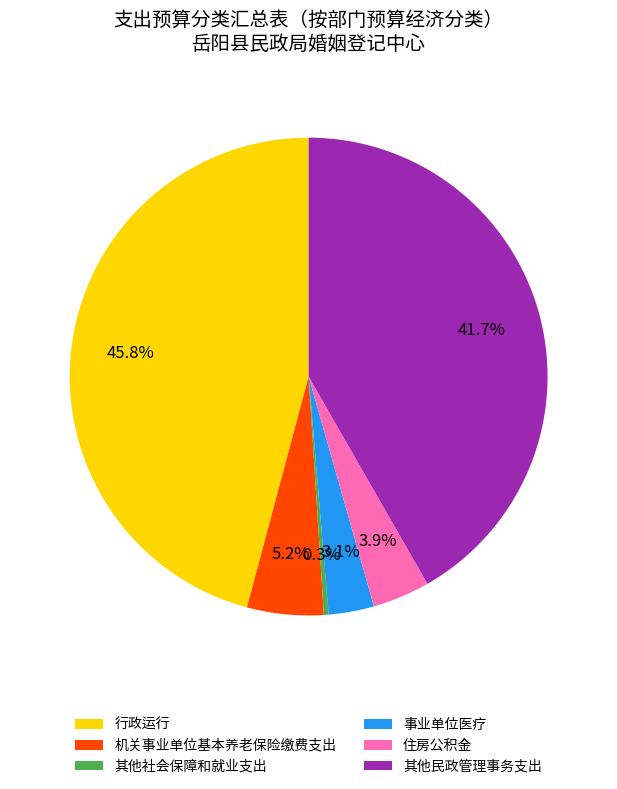

To the nearest percent, what percentage of the pie is 机关事业单位基本养老保险缴费支出?

5%